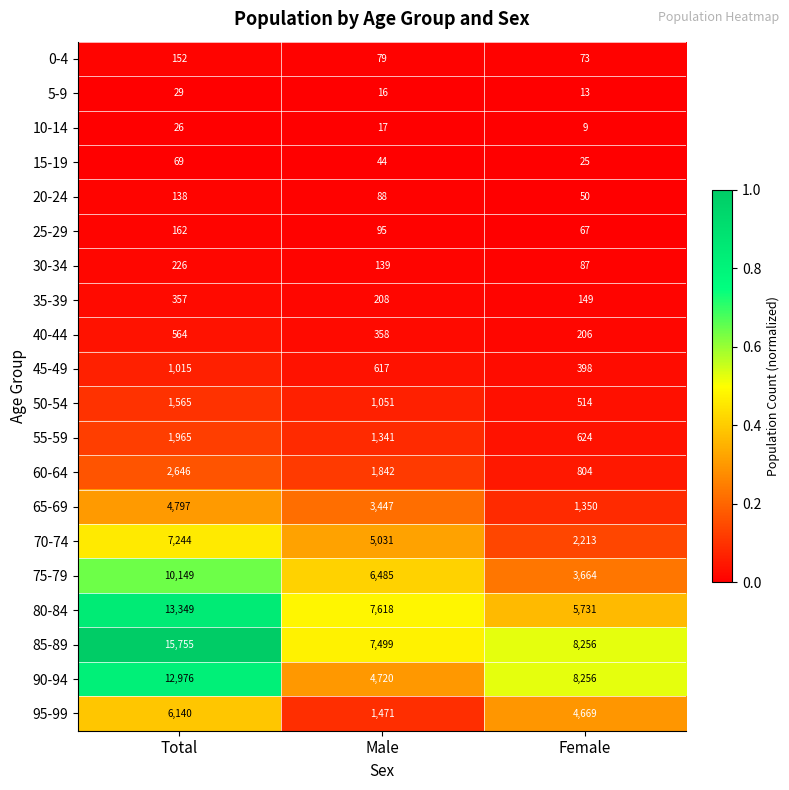

What is the difference between the maximum and minimum values in the 45-49 series?

617